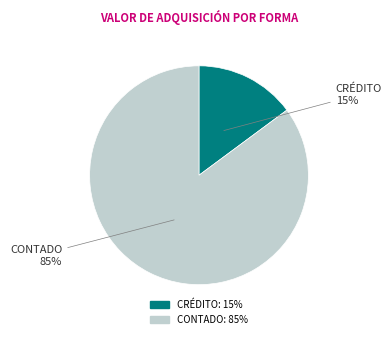

What is the majority slice?

CONTADO